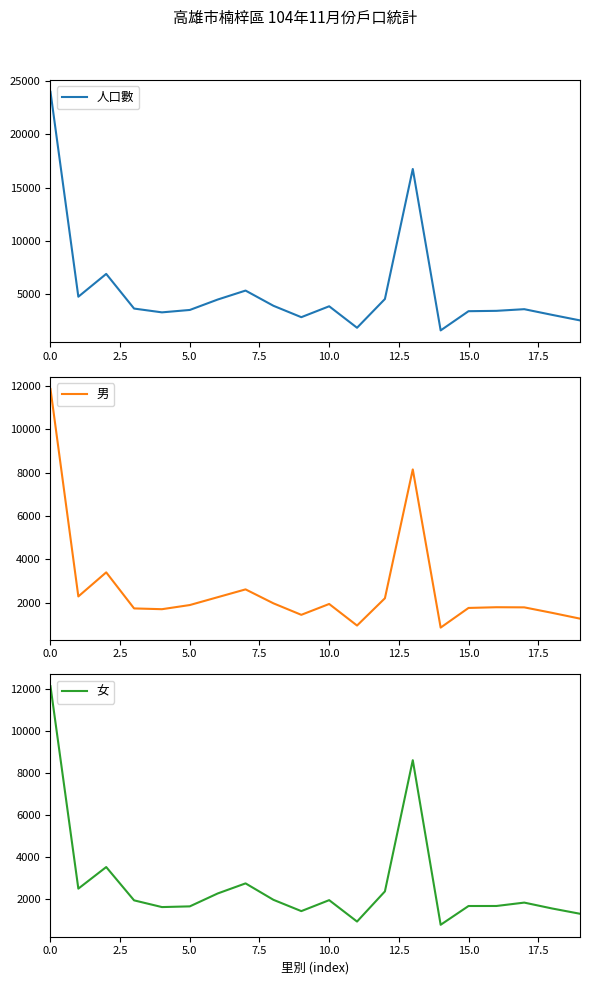

Which series has the widest spread of values?

人口數